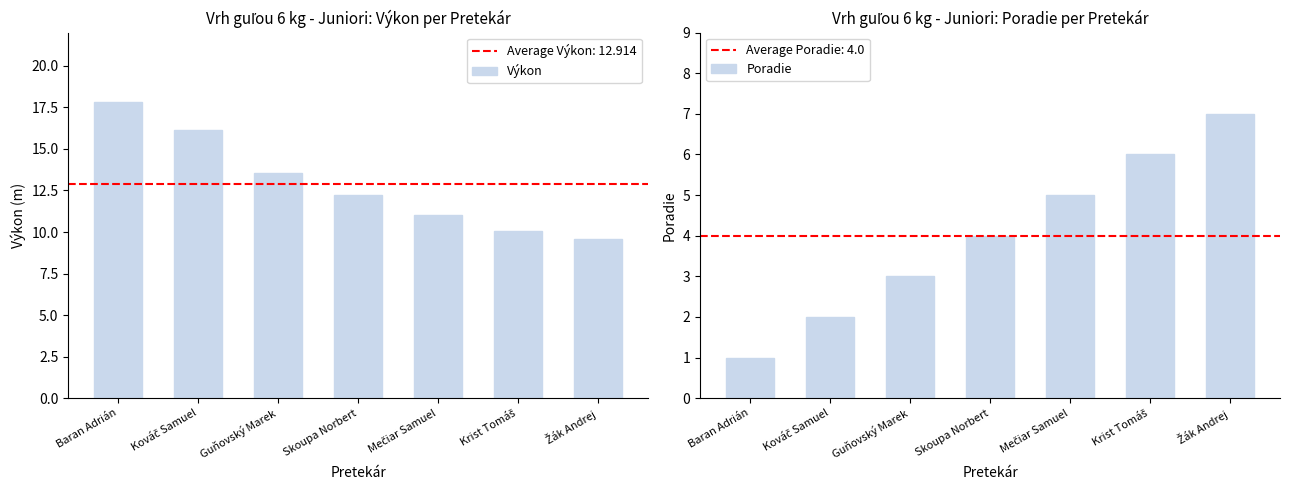

What is the maximum value for Výkon?

17.8